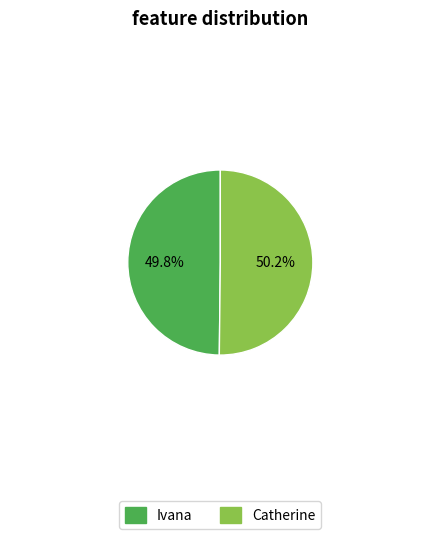

What is the ratio of the value at Catherine to the value at Ivana?

1.0